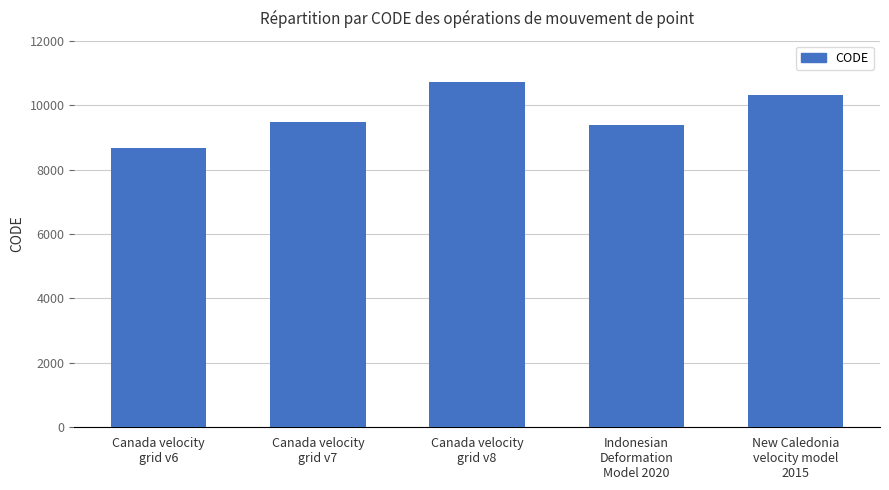

What is the change in value from Canada velocity
grid v6 to New Caledonia
velocity model
2015?

+1647